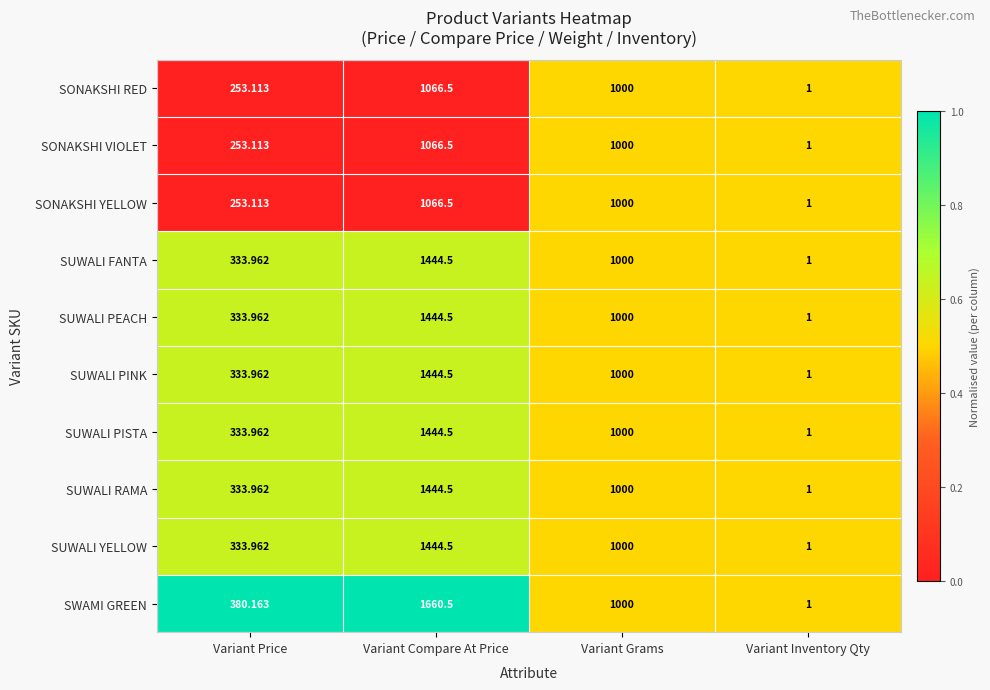

At which category is the sum across all series the highest?

Variant Compare At Price